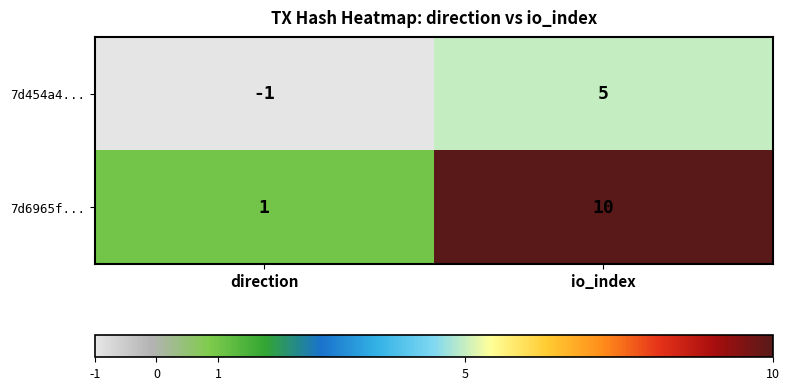

Which label corresponds to the smallest value in the chart?

direction